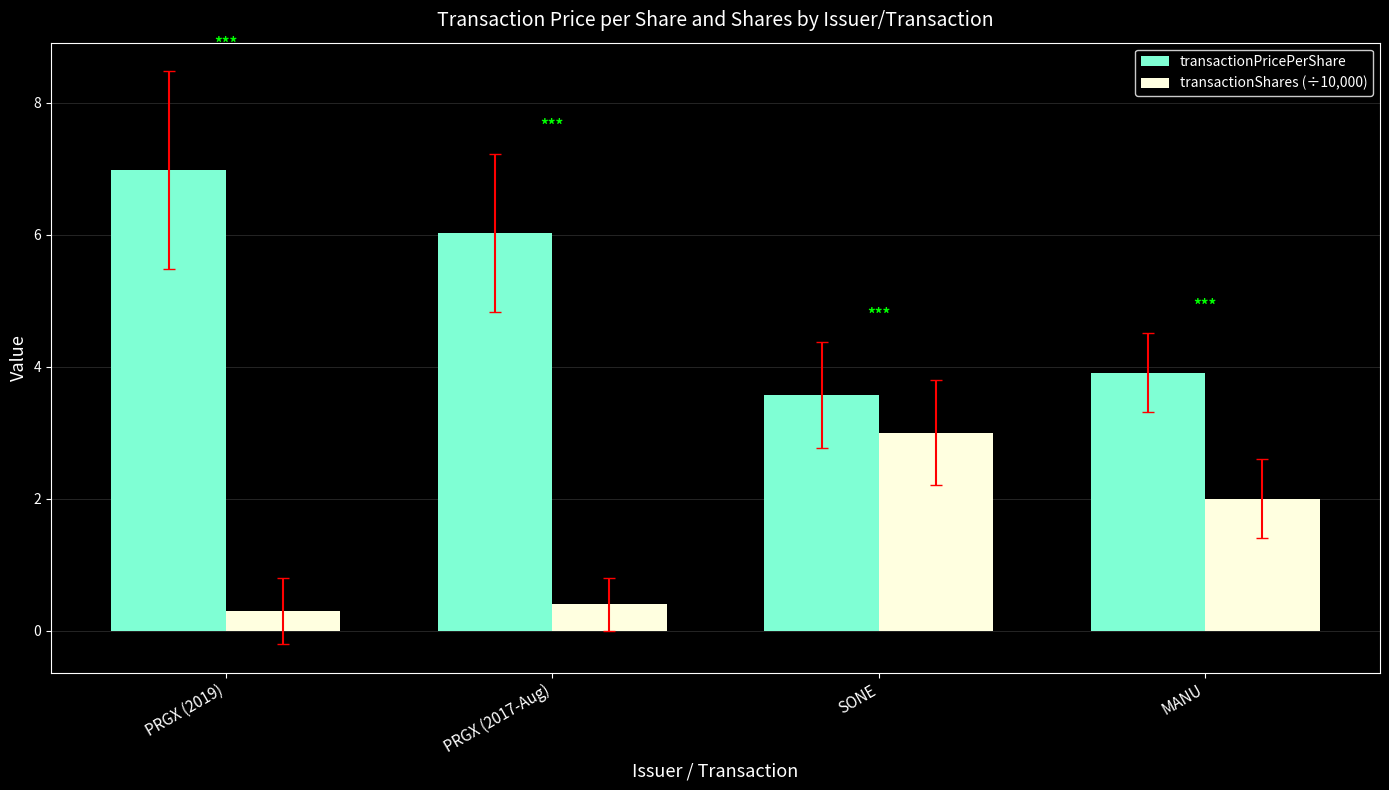

What value does the transactionPricePerShare series have at PRGX (2019)?

7.0